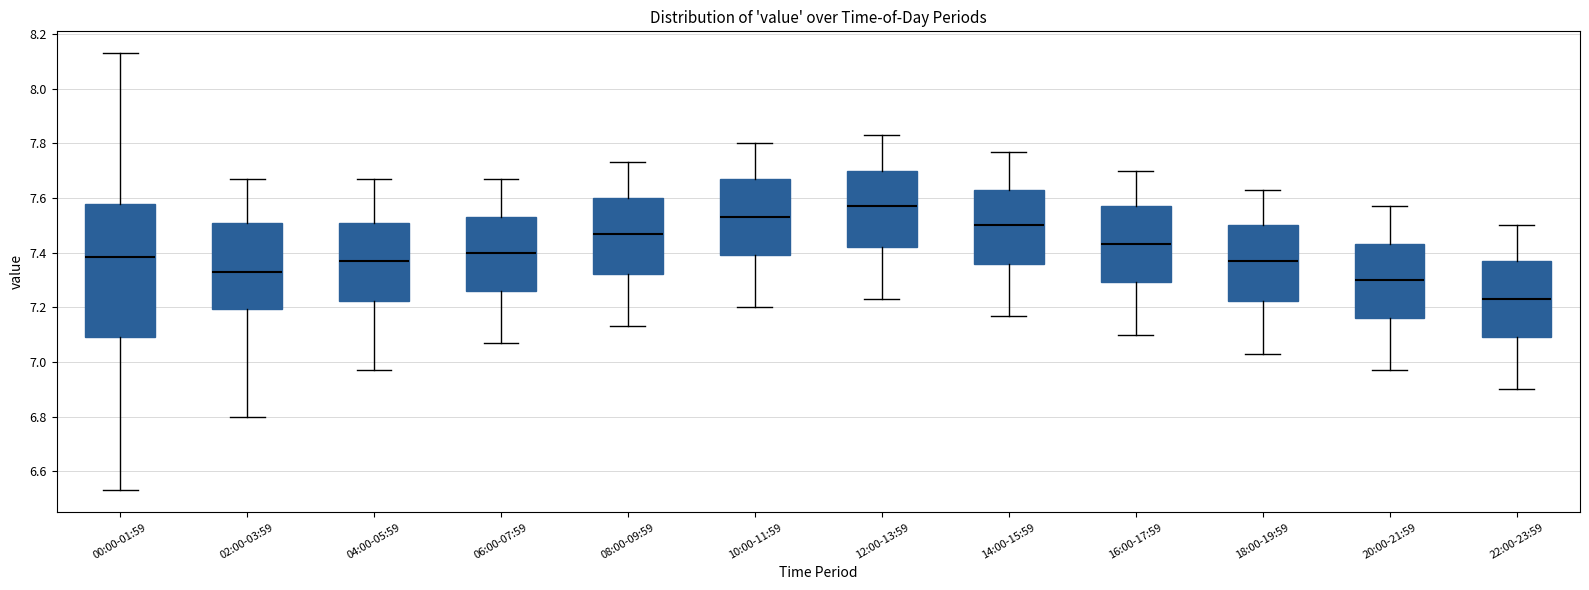

Where does the upper whisker of the box for 12:00-13:59 end on the y-axis? The values are not printed on the chart, so give them approximately, as read against the axis.

7.84